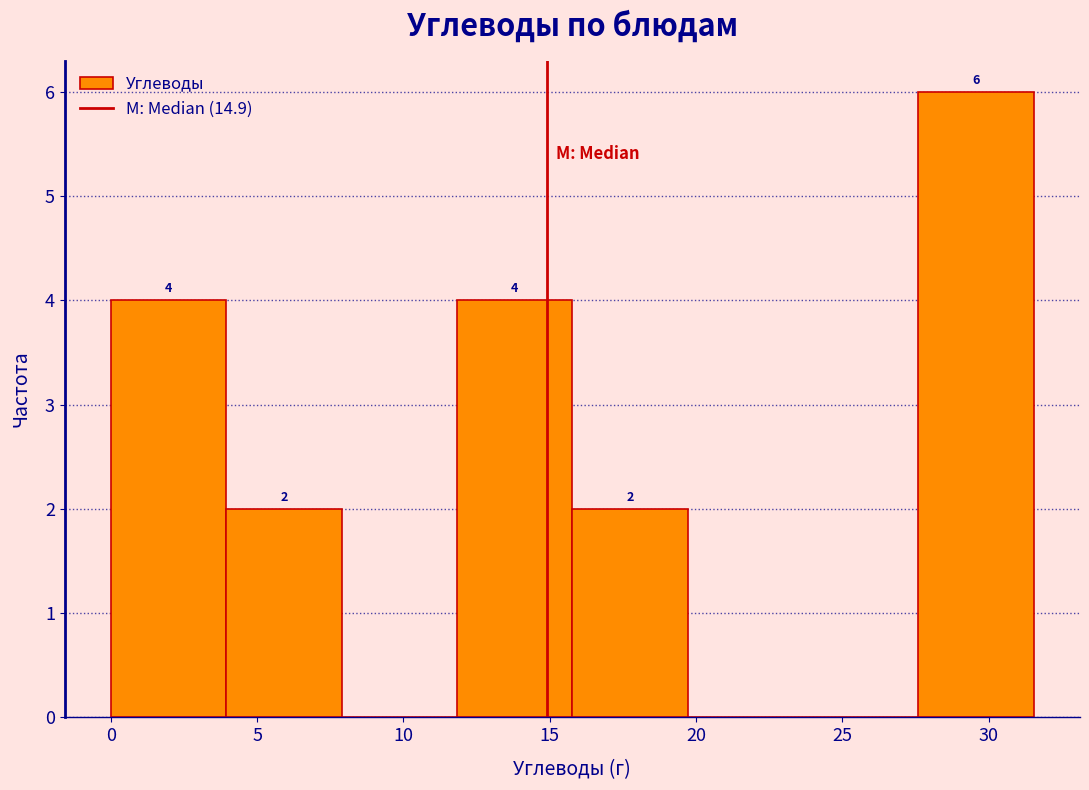

Over which range of the x-axis is the bar tallest?

27.5 to 31.5